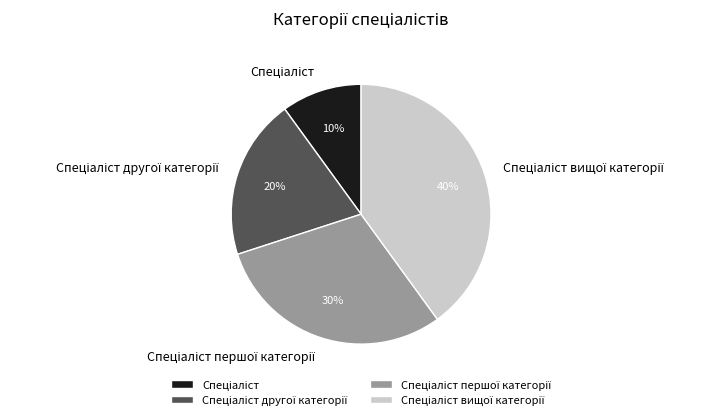

Does any single category account for the majority?

No